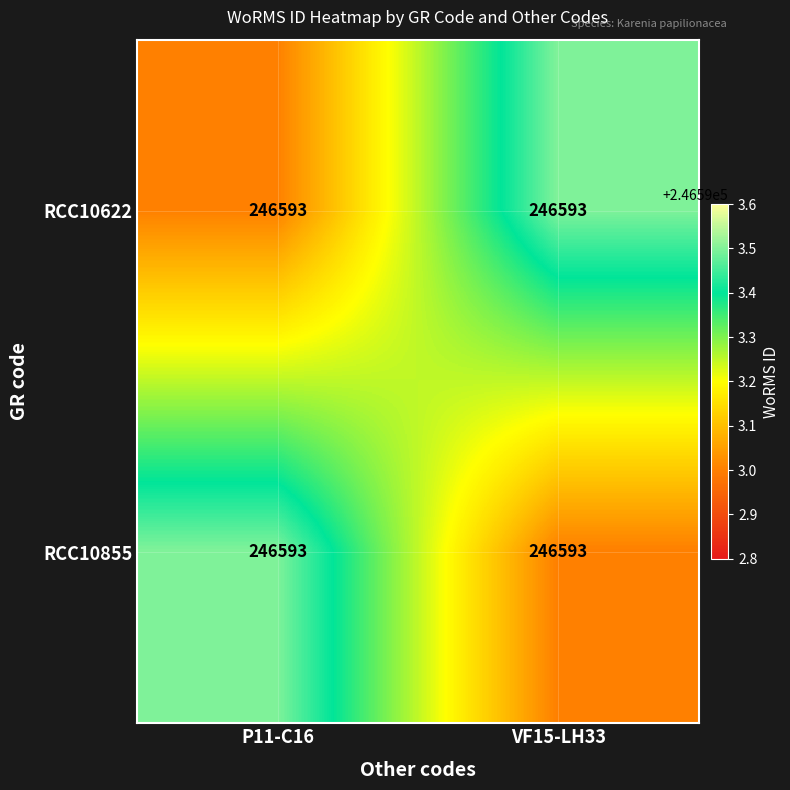

Between P11-C16 and VF15-LH33, which is larger?

VF15-LH33